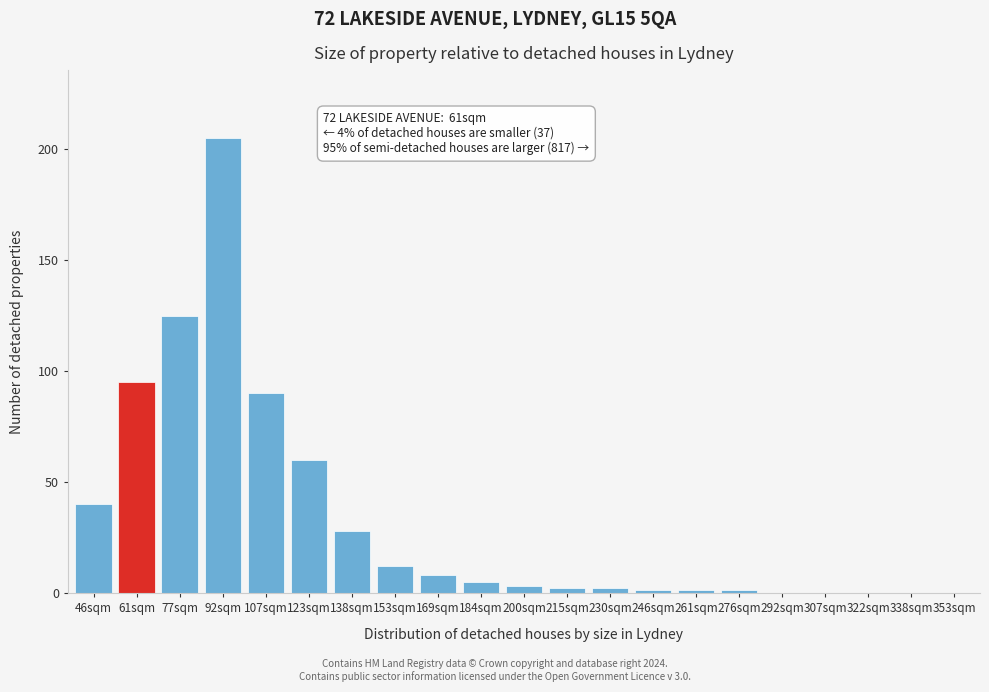

Reading left to right, what are all the values shown in this chart?

46sqm=40	61sqm=95	77sqm=125	92sqm=205	107sqm=90	123sqm=60	138sqm=28	153sqm=12	169sqm=8	184sqm=5	200sqm=3	215sqm=2	230sqm=2	246sqm=1	261sqm=1	276sqm=1	292sqm=0	307sqm=0	322sqm=0	338sqm=0	353sqm=0